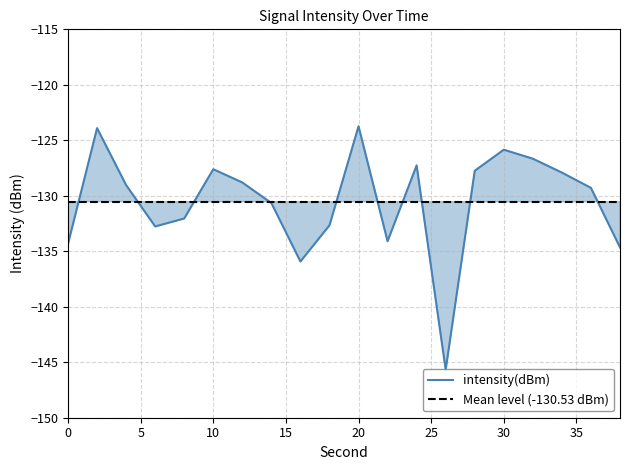

List the labels in order of value, smallest first.

26, 16, 38, 0, 22, 6, 18, 8, 14, 36, 4, 12, 34, 28, 10, 24, 32, 30, 2, 20